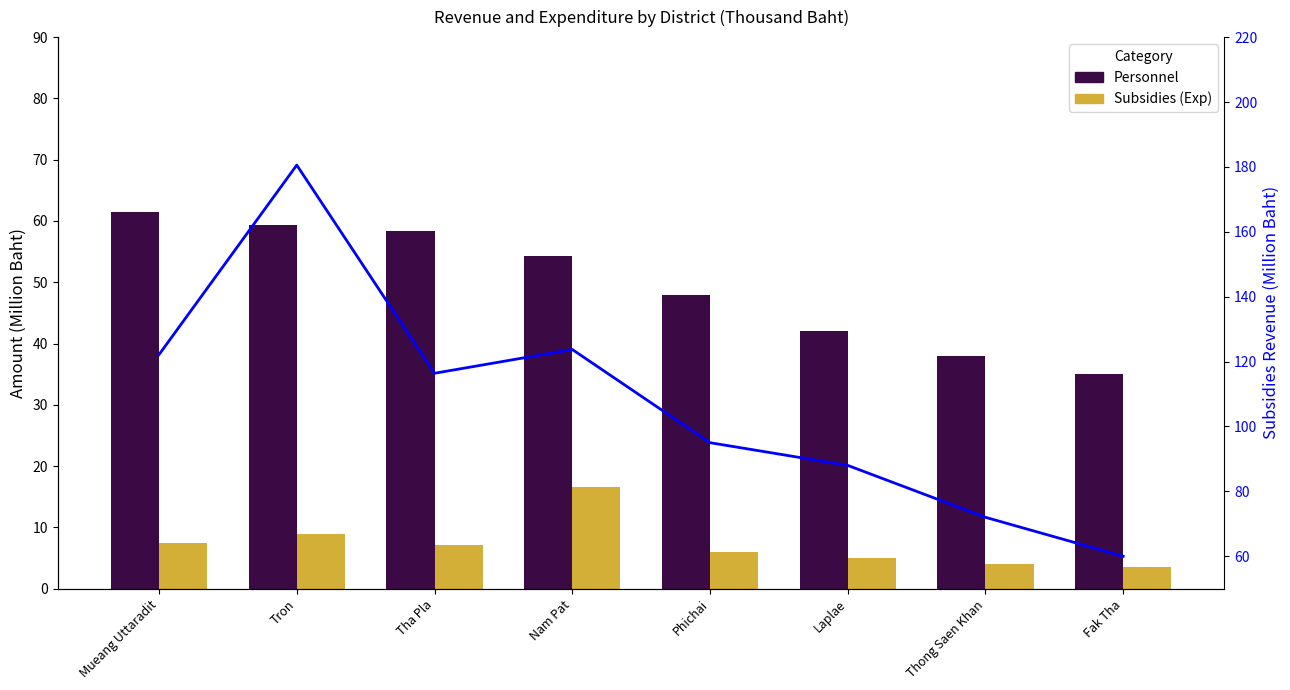

Which series has the largest range (max minus min)?

Subsidies Revenue